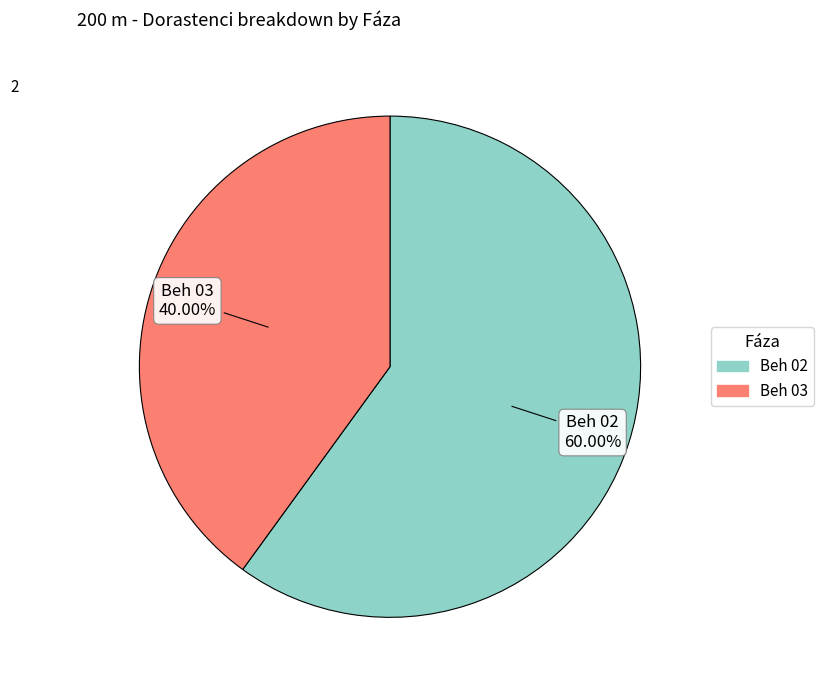

To the nearest percent, what portion does Beh 03 represent?

40%